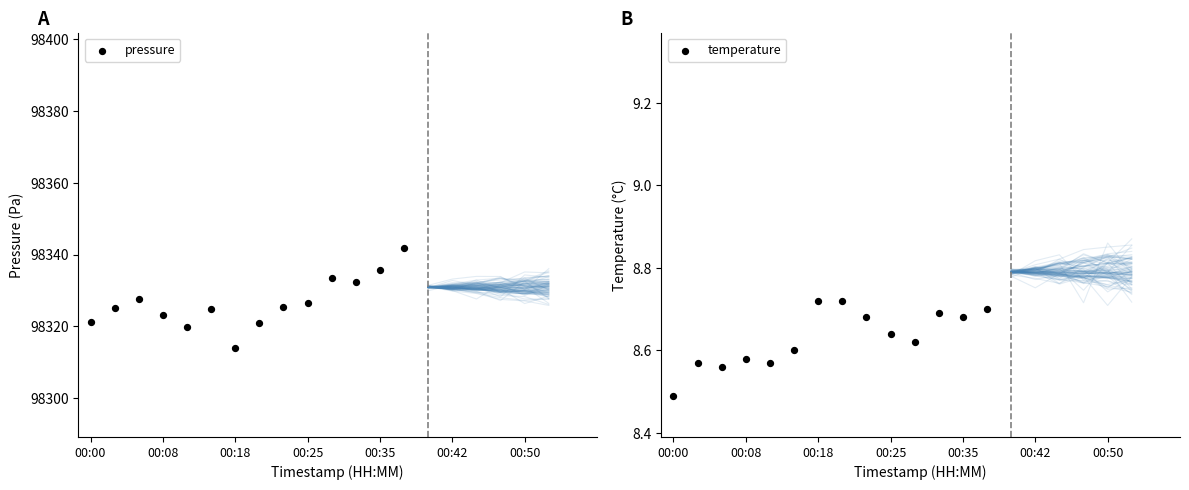

What are all the series names shown in the legend?

pressure, temperature